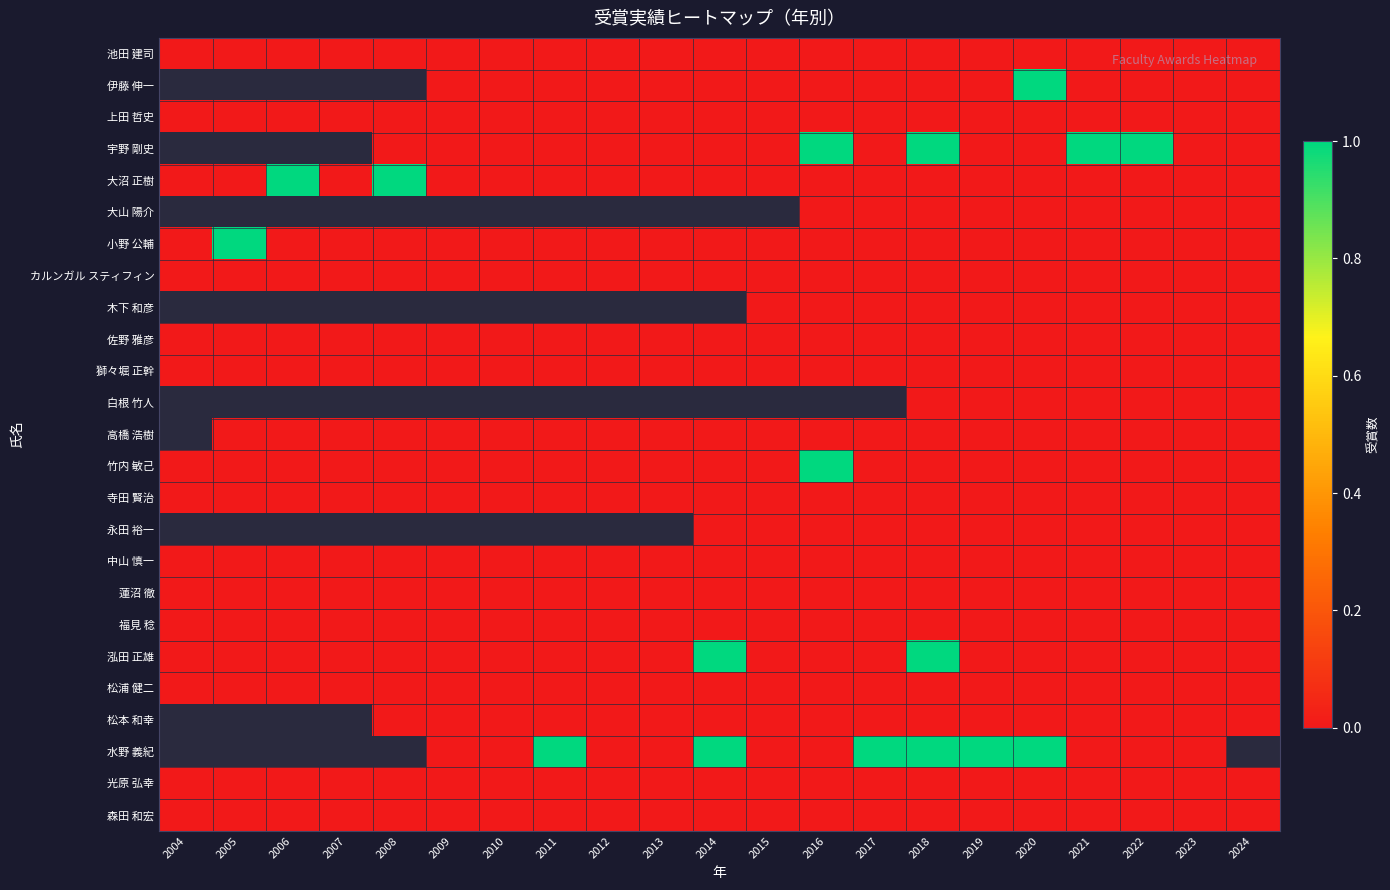

List the labels in order of 福見 稔 value, largest first.

2004, 2005, 2006, 2007, 2008, 2009, 2010, 2011, 2012, 2013, 2014, 2015, 2016, 2017, 2018, 2019, 2020, 2021, 2022, 2023, 2024